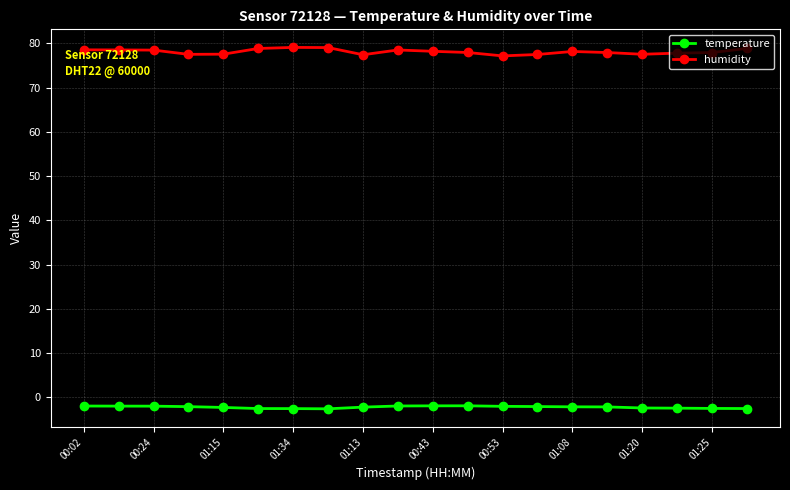

What is the average value of the temperature series?

-2.2